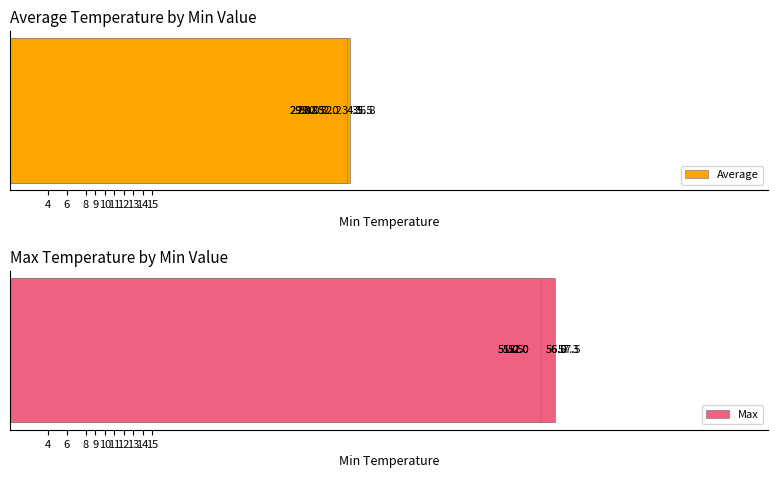

Which series has the largest range (max minus min)?

Average